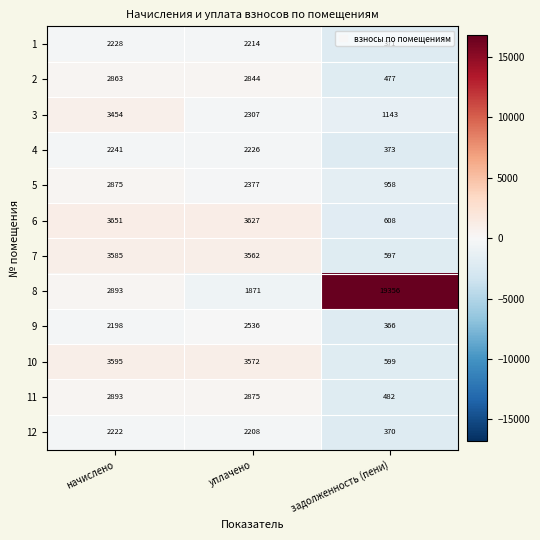

What is the sum of all 4 values?

4840